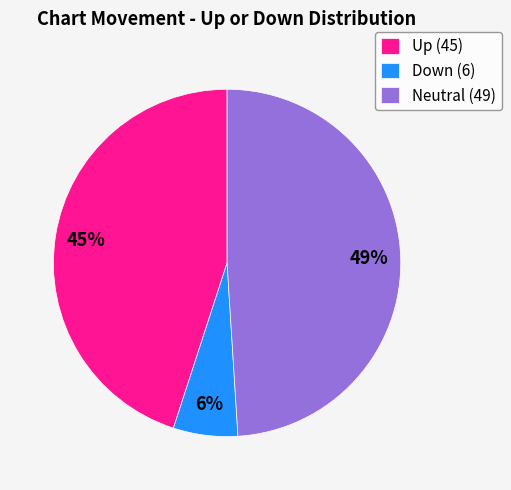

To the nearest percent, what is the average slice percentage?

33%